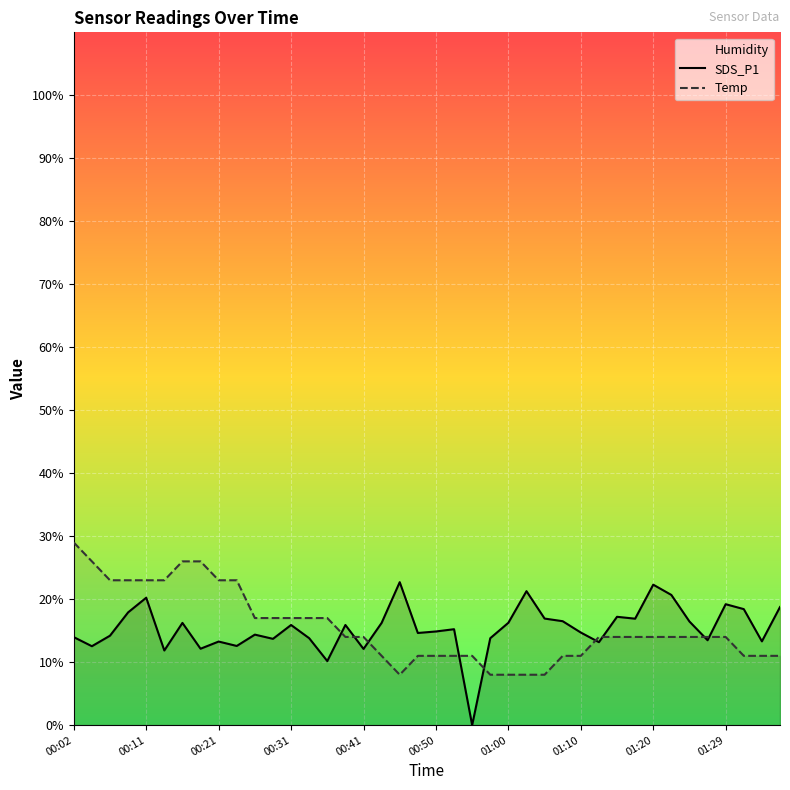

True or false: SDS_P1 has a value of 7.2 at 01:29.

False